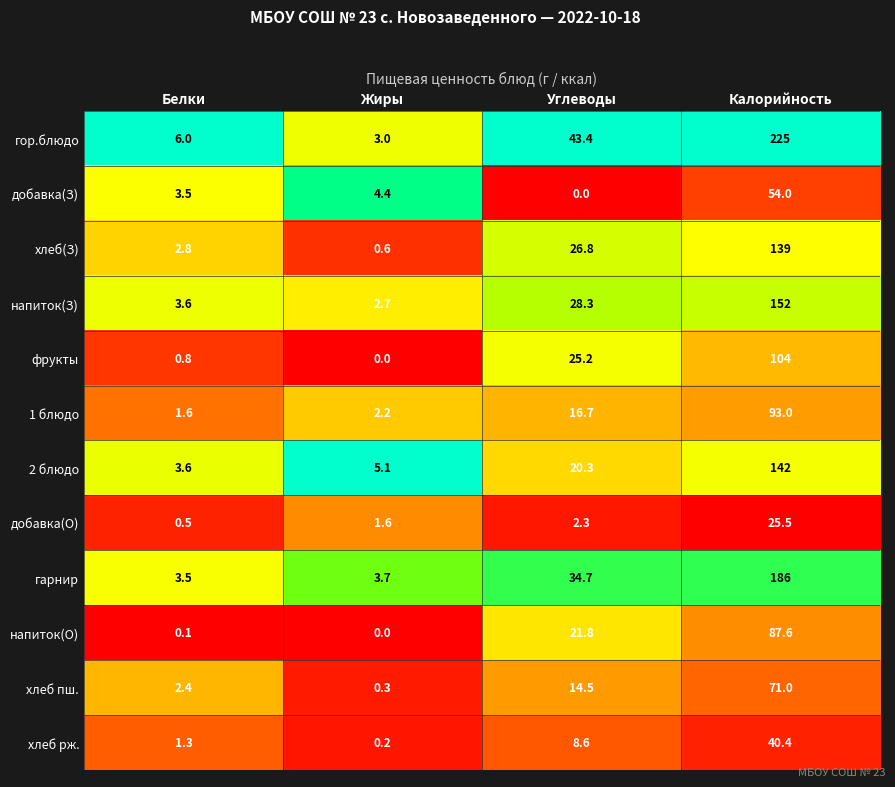

What is the sum of all напиток(З) values?

186.6